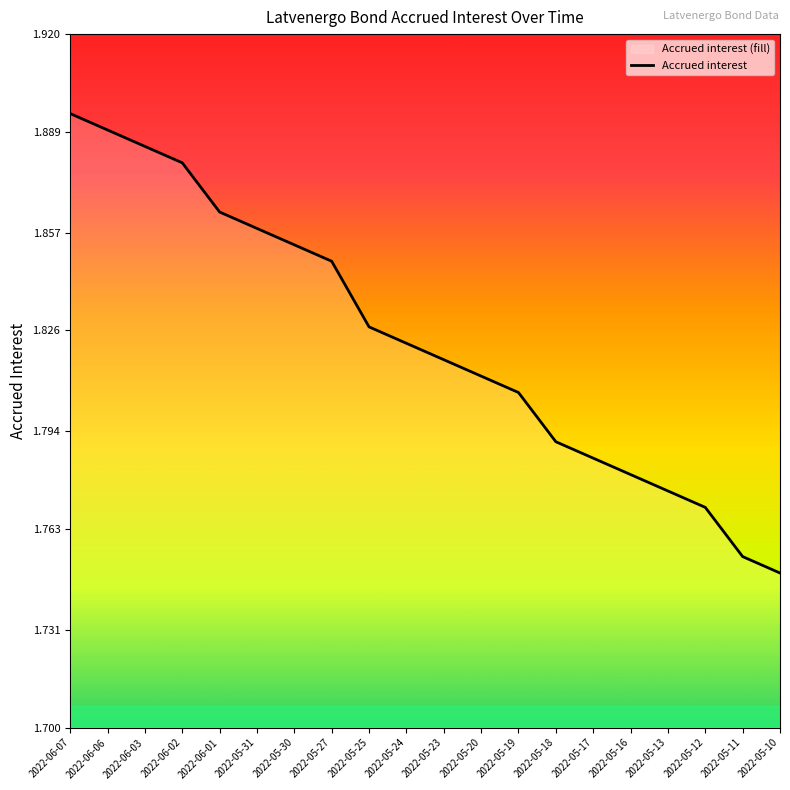

Does the chart display data point markers on the line(s)?

No